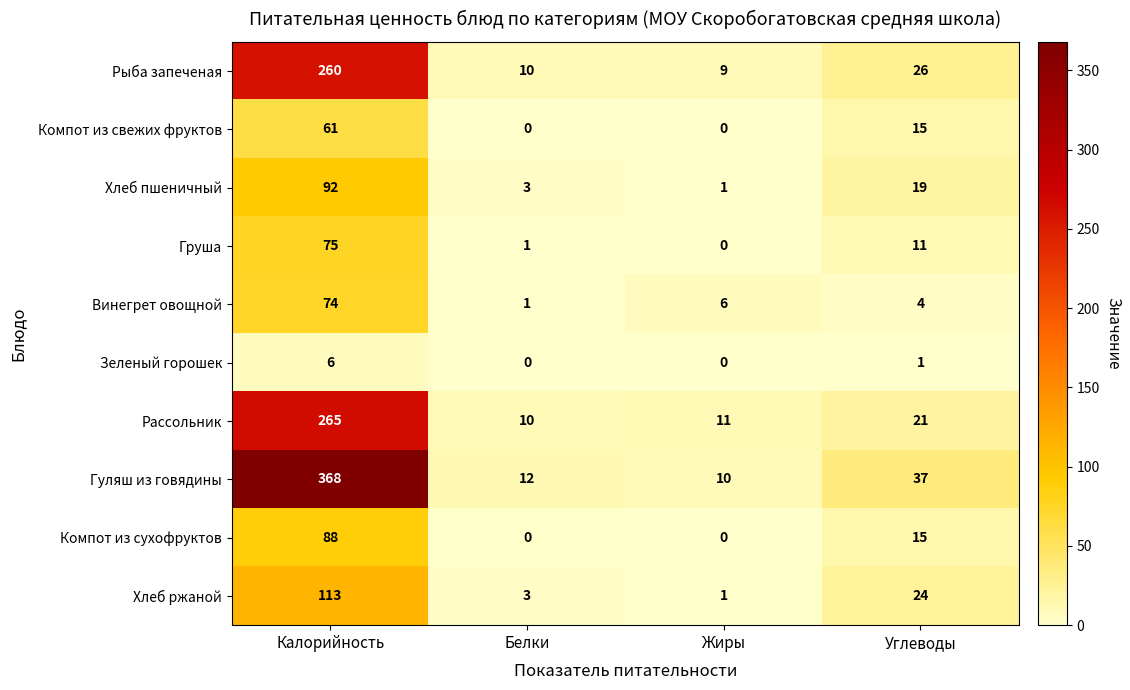

Between Калорийность and Жиры, which series saw the biggest shift?

Гуляш из говядины